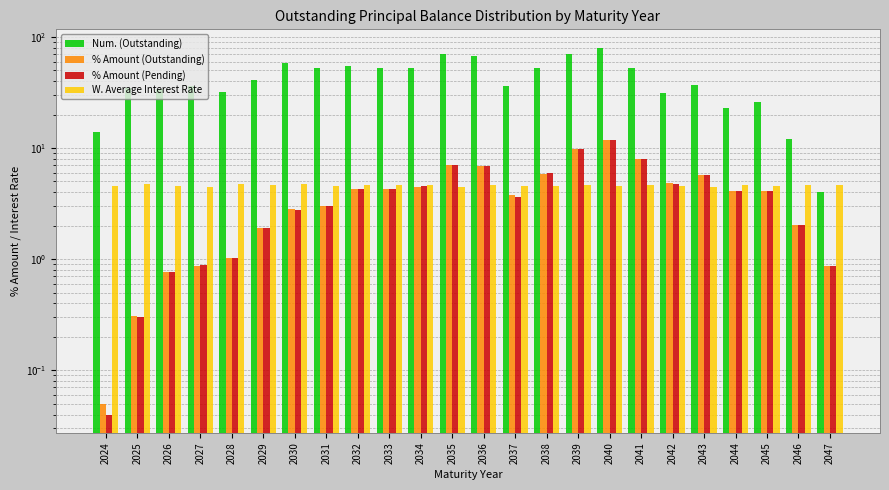

At 2040, list the series in order from smallest to largest.

W. Average Interest Rate, % Amount (Outstanding), % Amount (Pending), Num. (Outstanding)